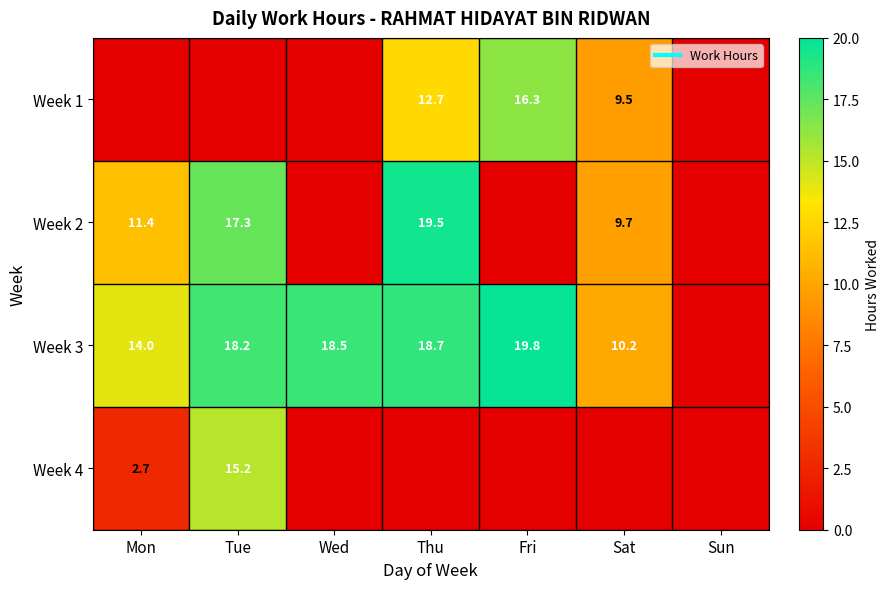

What is the difference between the highest and lowest values at Tue?

18.2